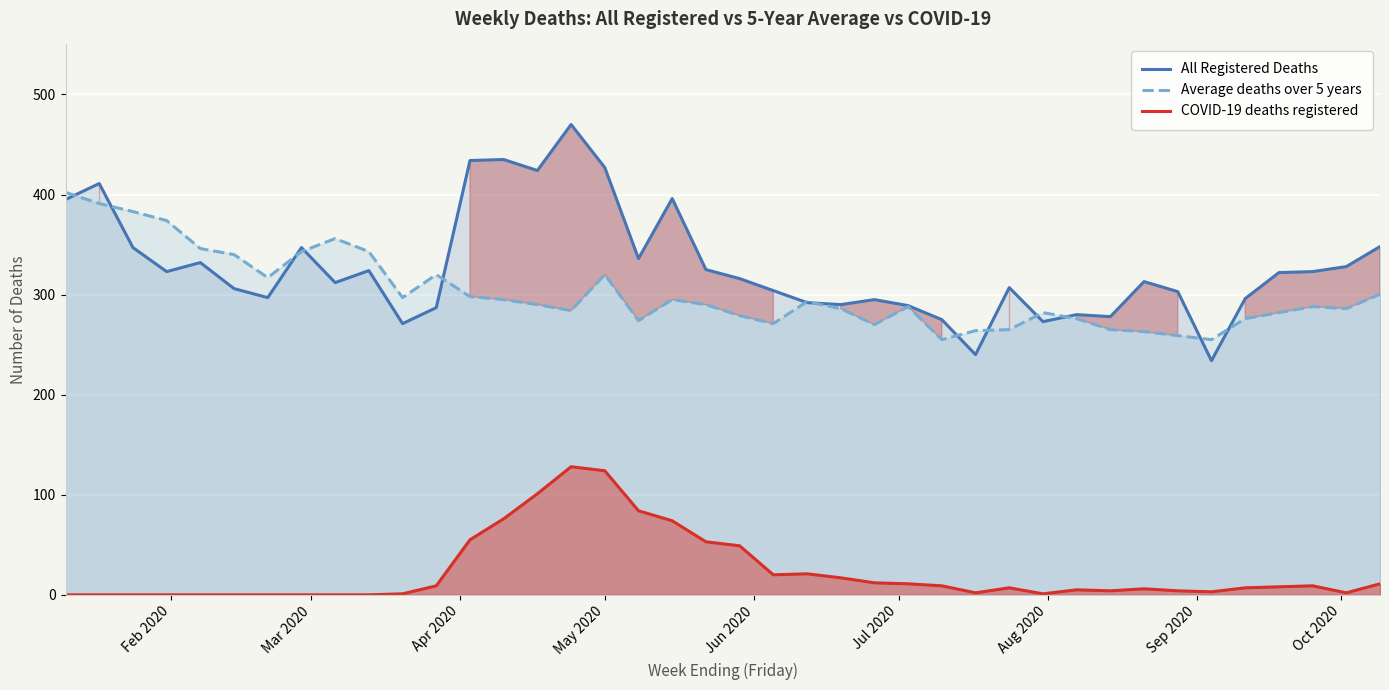

How many times do Average deaths over 5 years and All Registered Deaths cross each other?

13